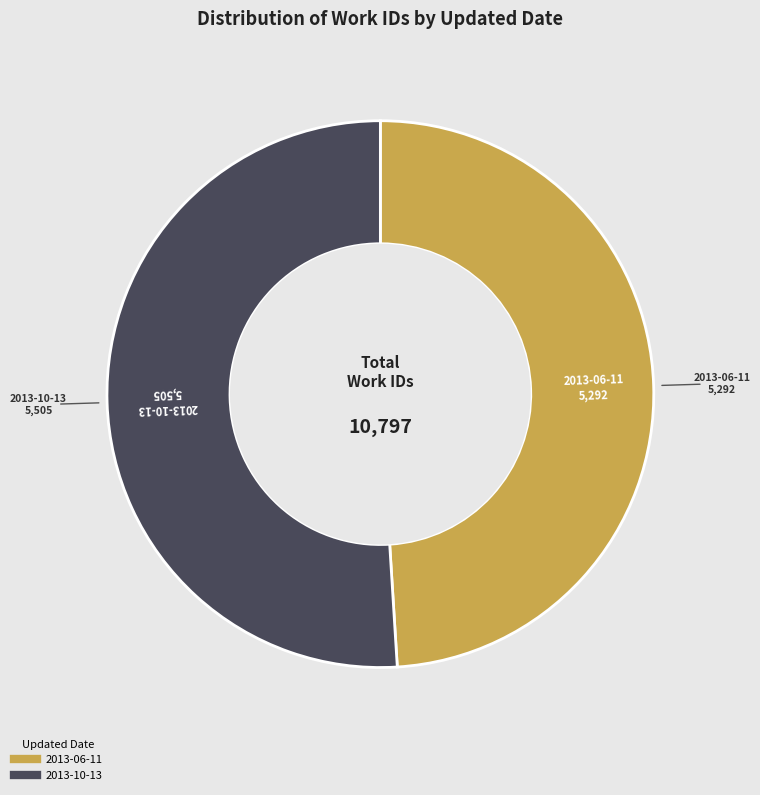

Between 2013-06-11 and 2013-10-13, which is larger?

2013-10-13